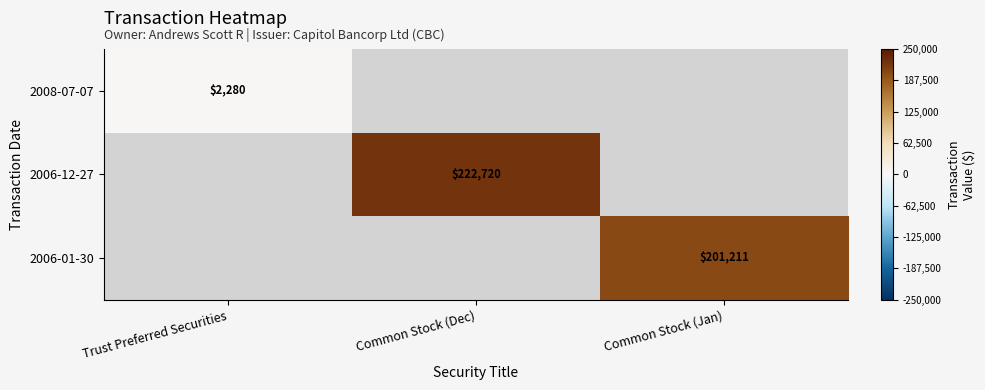

Is it true that 2006-01-30 equals 130167.3 at Common Stock (Jan)?

False